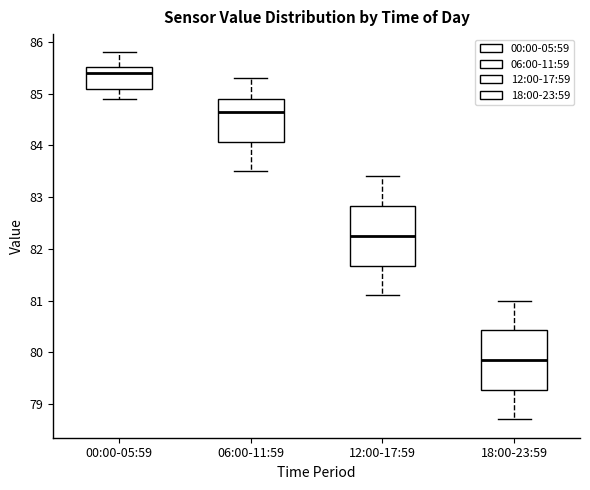

Reading left to right, transcribe this box plot: for each box, give where its median line is, the range the box spans, and where its two whiskers end, as read against the y-axis. The values are not printed on the chart, so give them approximately, as read against the axis.

00:00-05:59: median 85.4, box 85.1 to 85.5, whiskers 84.9 to 85.8
06:00-11:59: median 84.7, box 84.1 to 84.9, whiskers 83.5 to 85.3
12:00-17:59: median 82.3, box 81.7 to 82.8, whiskers 81.1 to 83.4
18:00-23:59: median 79.9, box 79.3 to 80.4, whiskers 78.7 to 81.0